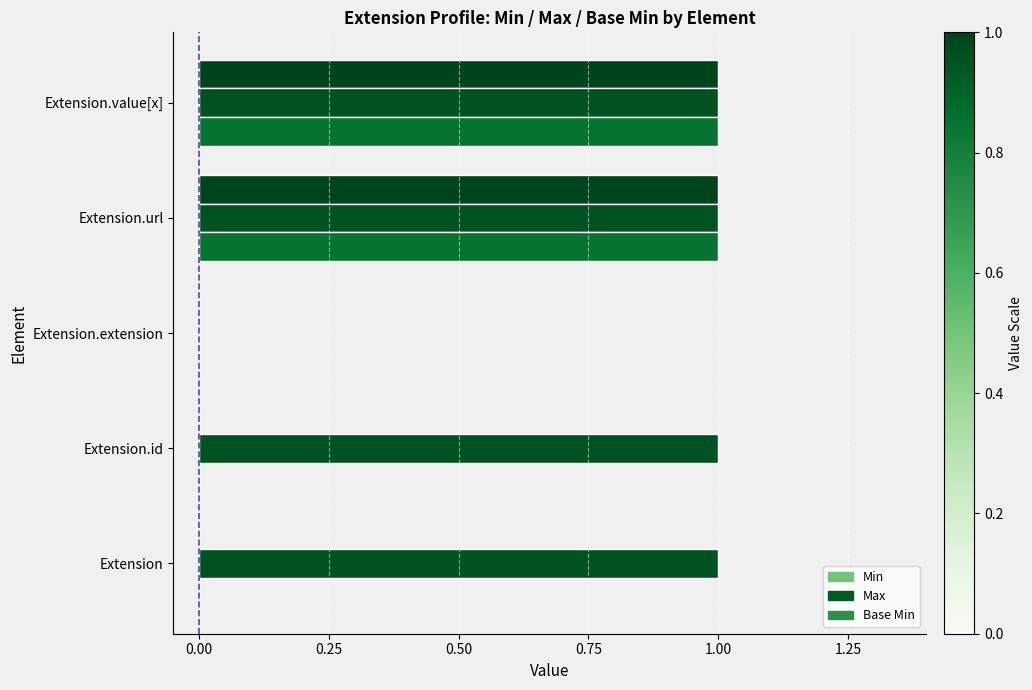

What is the maximum value for Base Min?

1